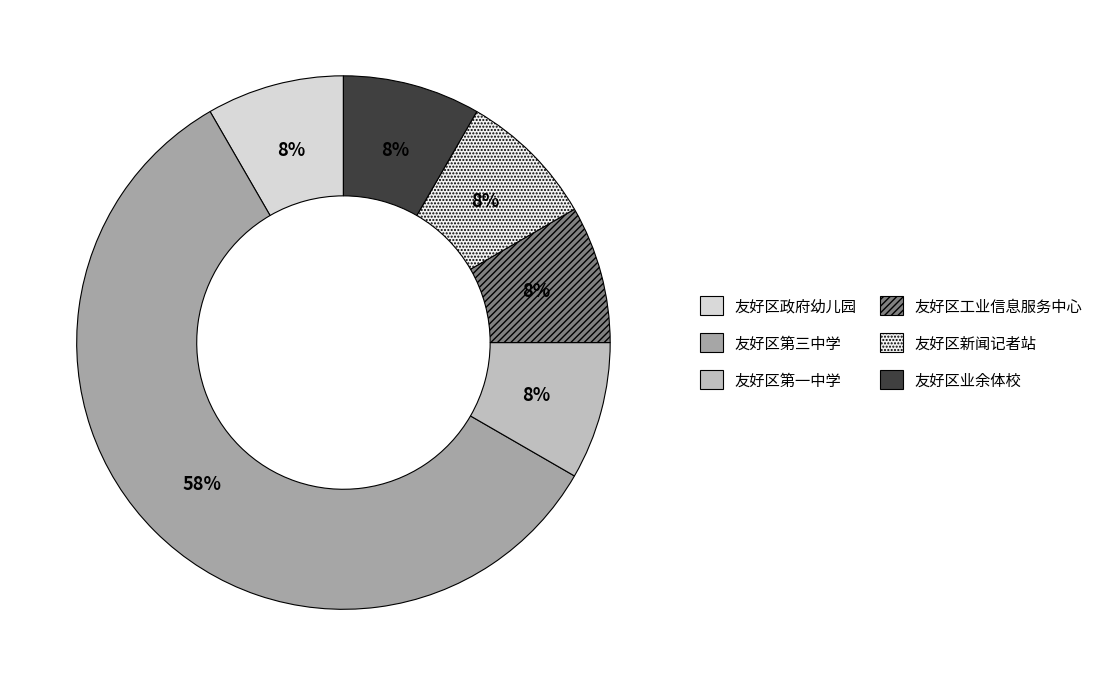

Count the number of slices in the pie.

6